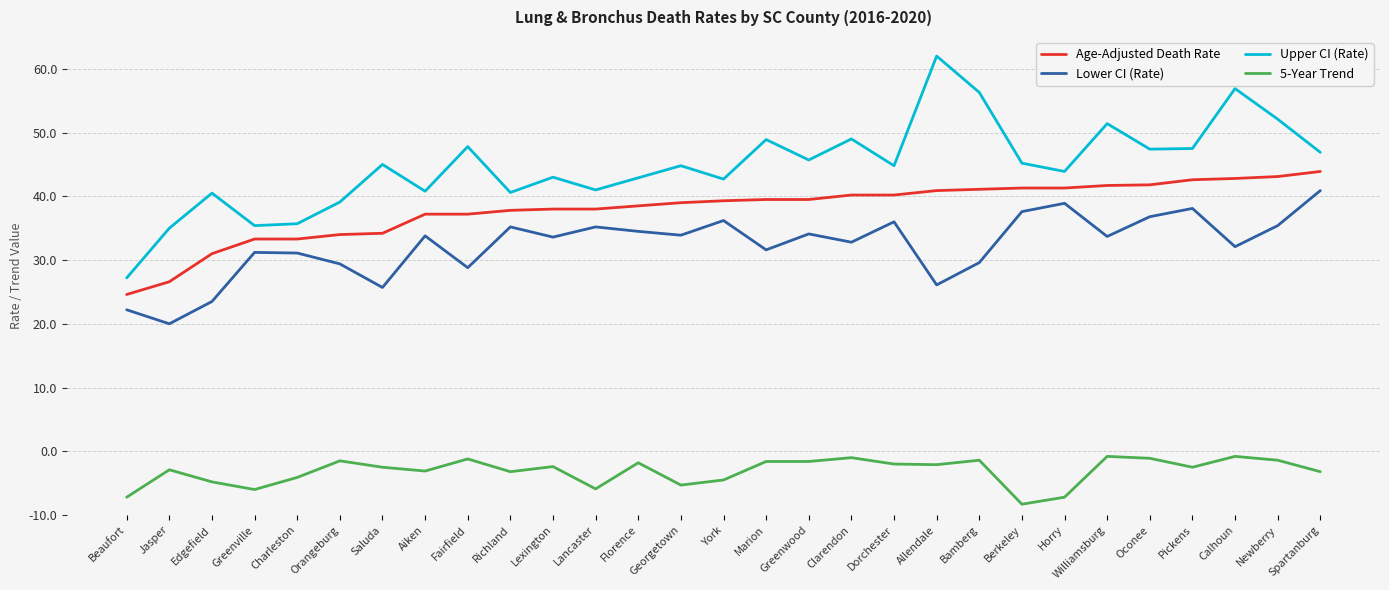

Which series has the widest spread of values?

Upper CI (Rate)